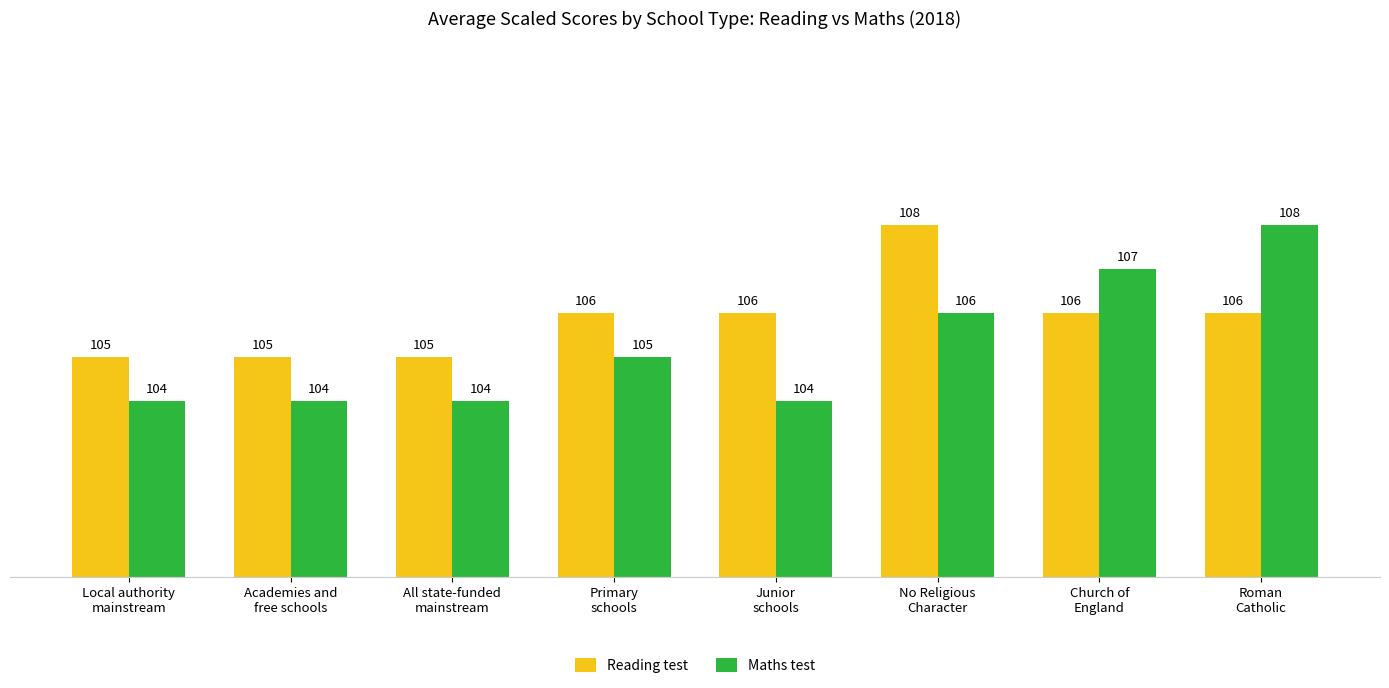

Count the number of data series in this chart.

2